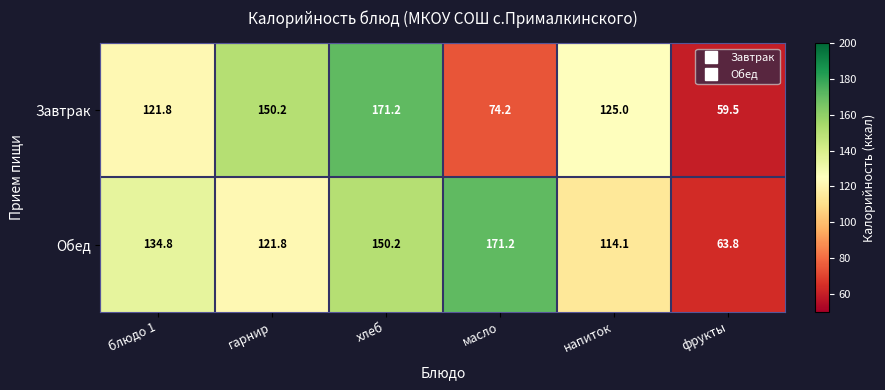

Reading right to left, extract all data points from this chart.

Завтрак: 59.5	125.0	74.2	171.2	150.2	121.8
Обед: 63.8	114.1	171.2	150.2	121.8	134.8